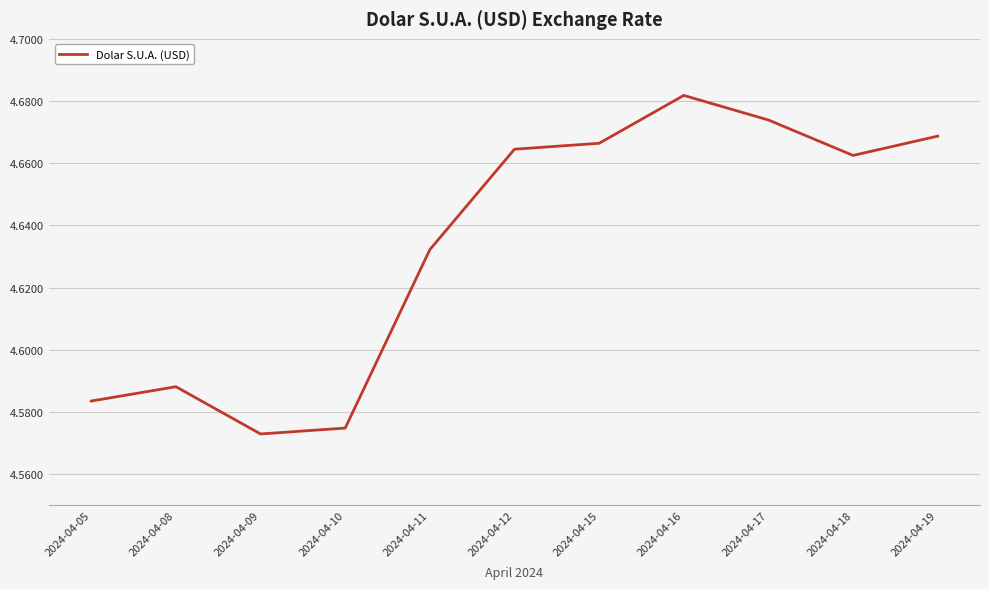

What is the change in value from 2024-04-05 to 2024-04-18?

+0.1